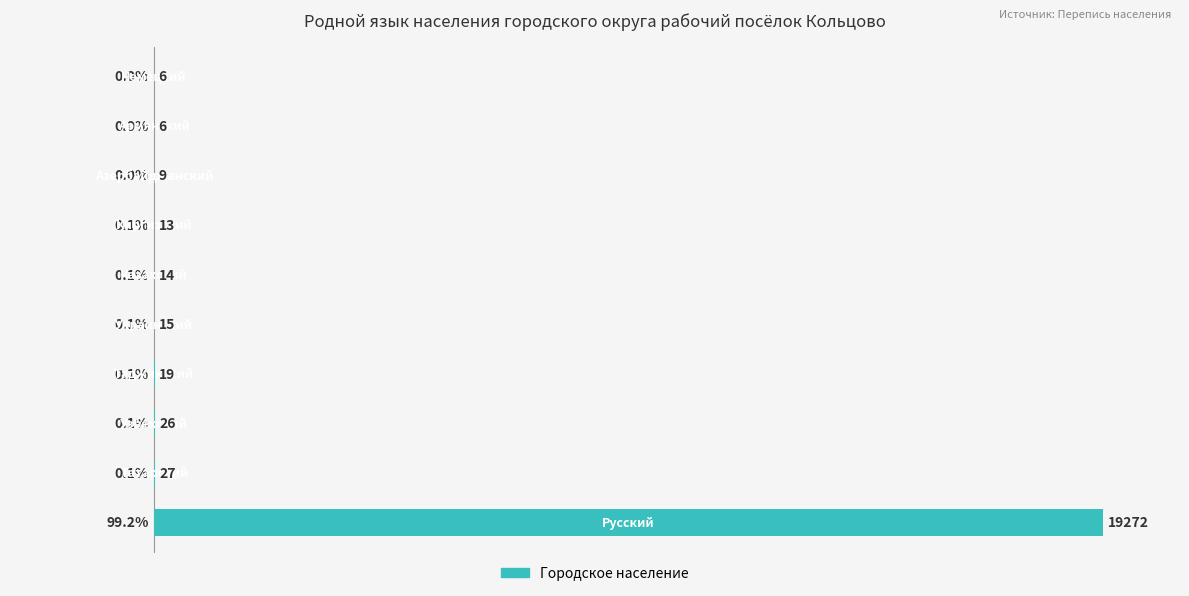

What is the maximum value shown in the chart?

99.2